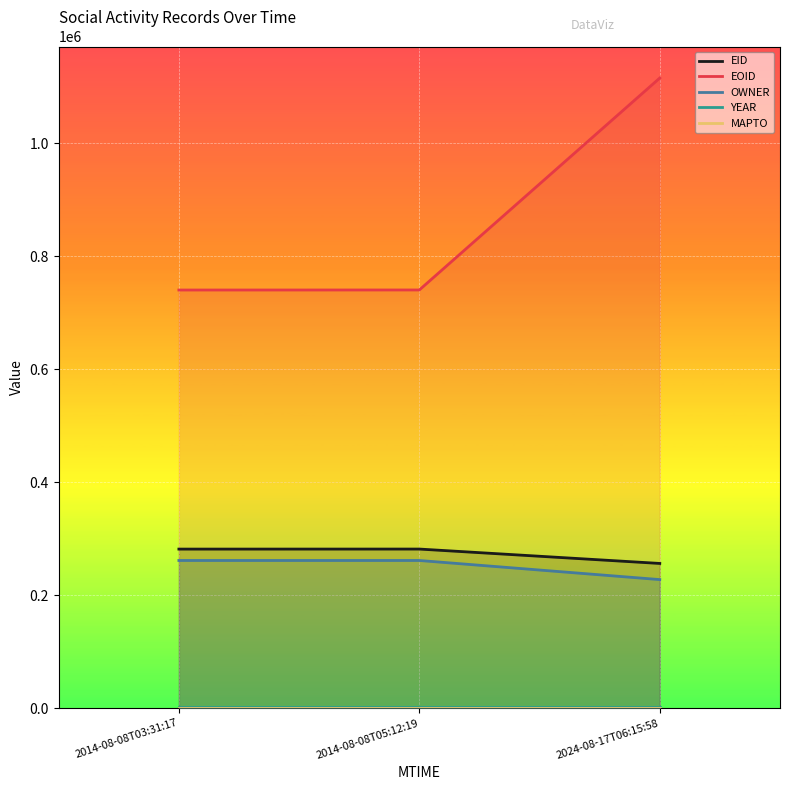

List the labels in order of EID value, largest first.

2014-08-08T05:12:19, 2014-08-08T03:31:17, 2024-08-17T06:15:58